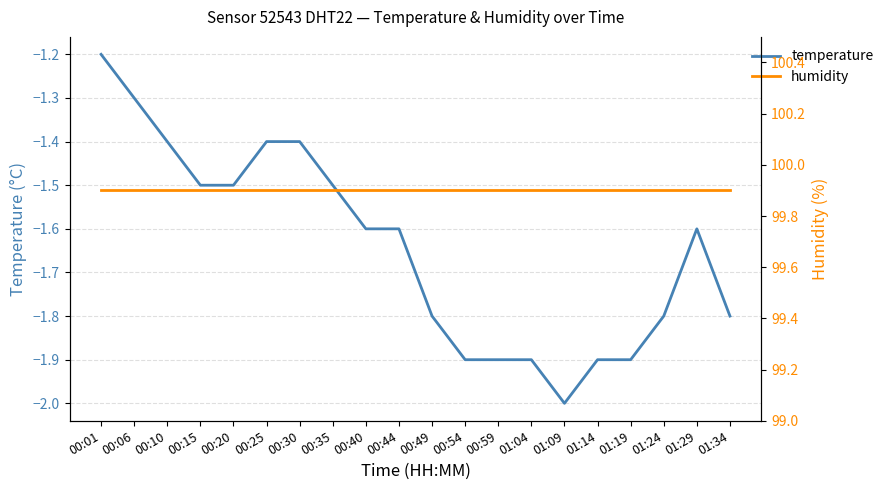

List the series in order of their peak value, highest first.

humidity, temperature